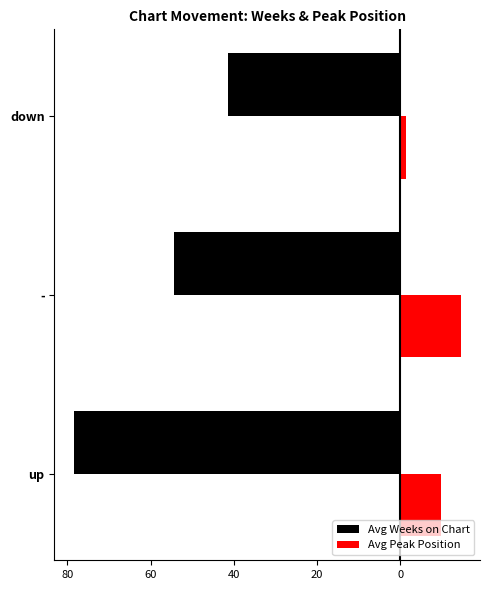

What is the value of the Avg Weeks on Chart bar at the 3rd from the left?

-41.5